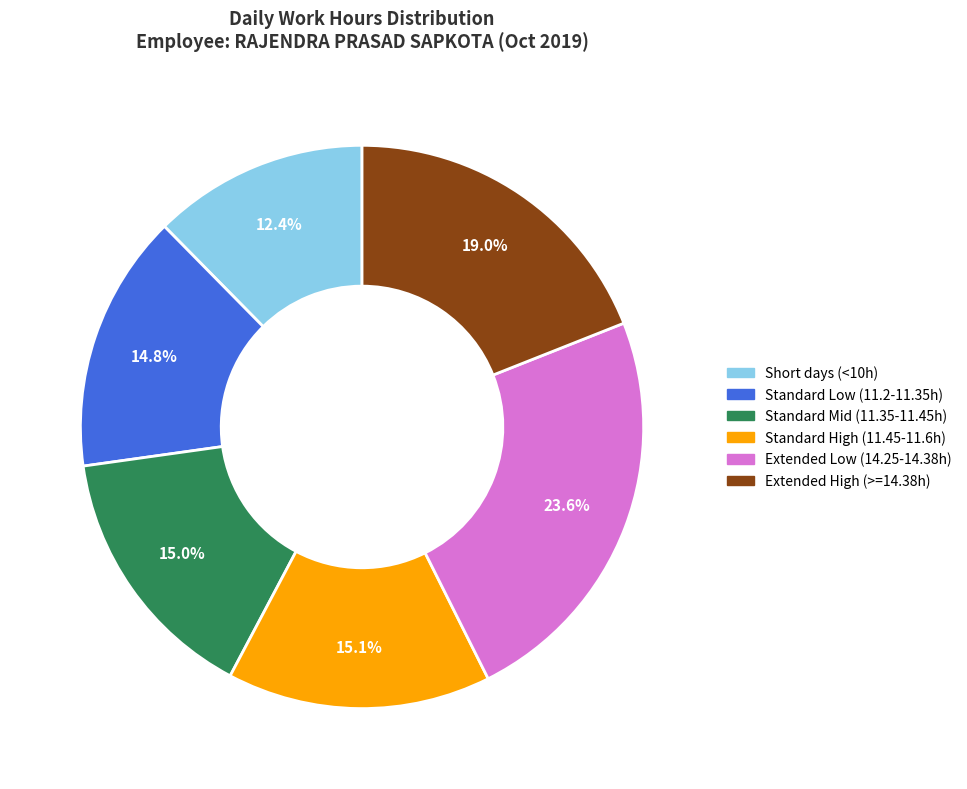

Does any single category account for the majority?

No